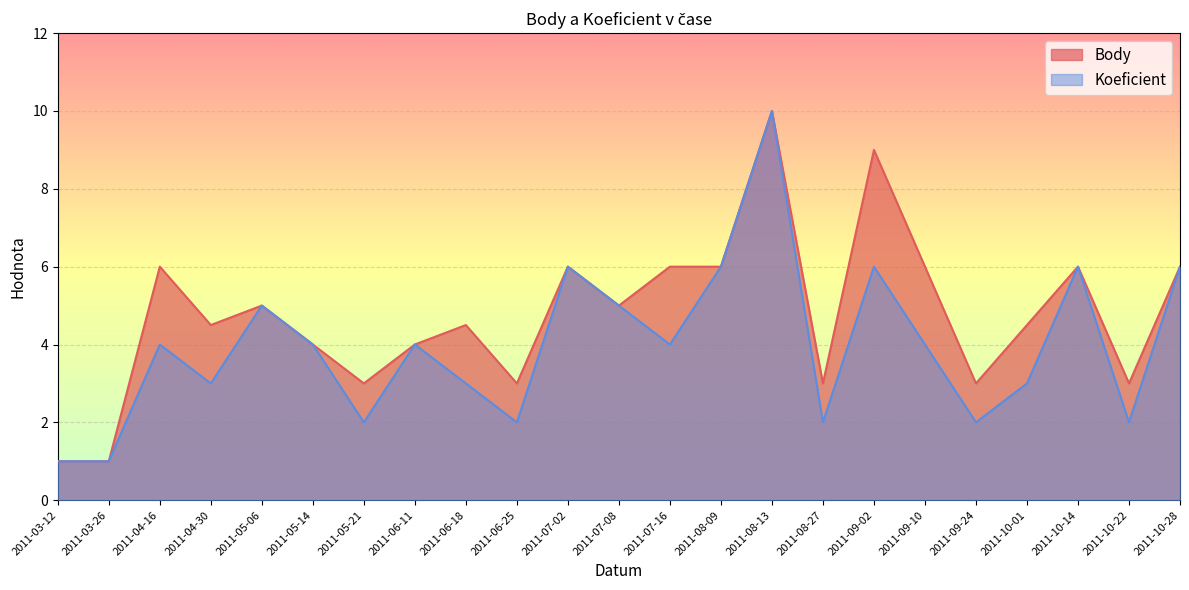

List the series in order of their overall mean, highest first.

Body, Koeficient